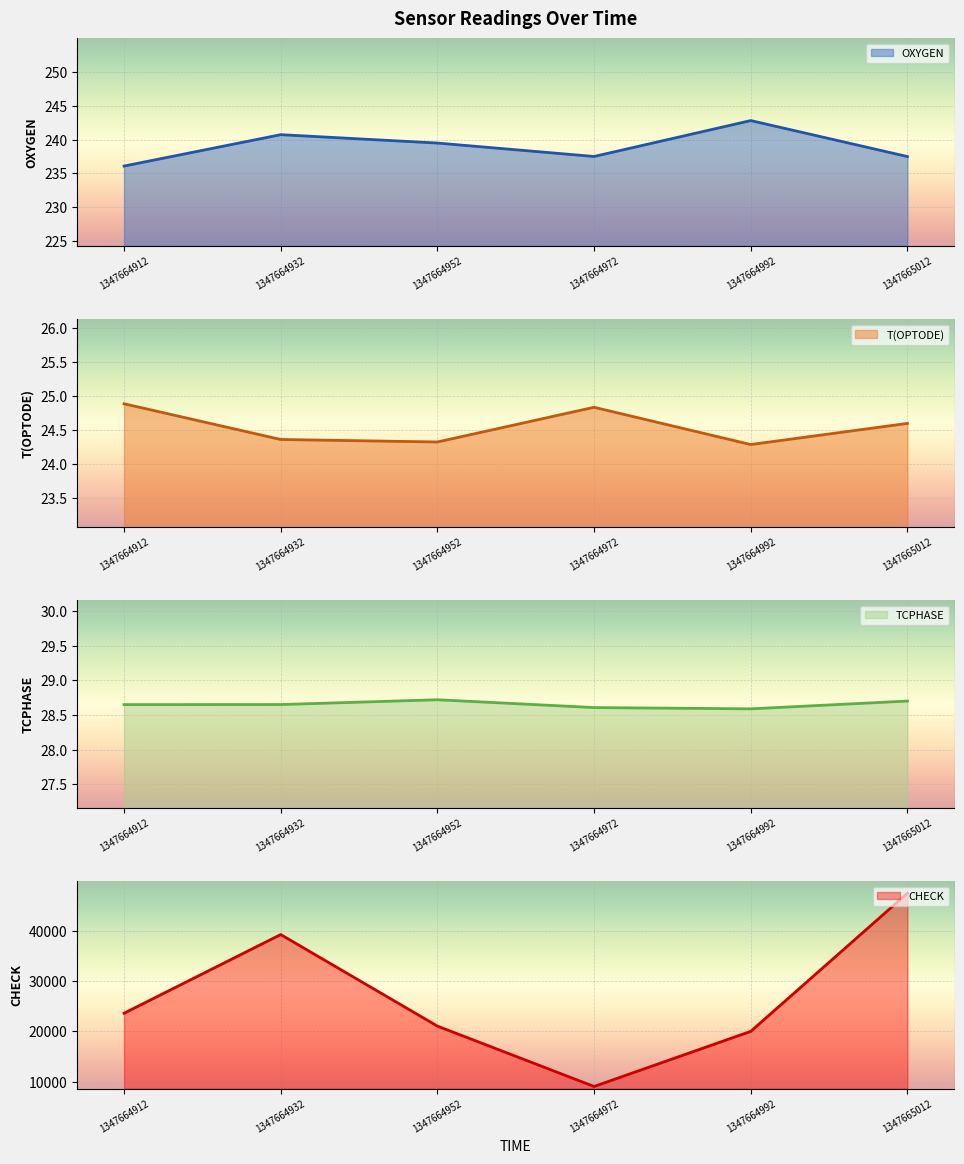

How many lines are shown in the chart?

4